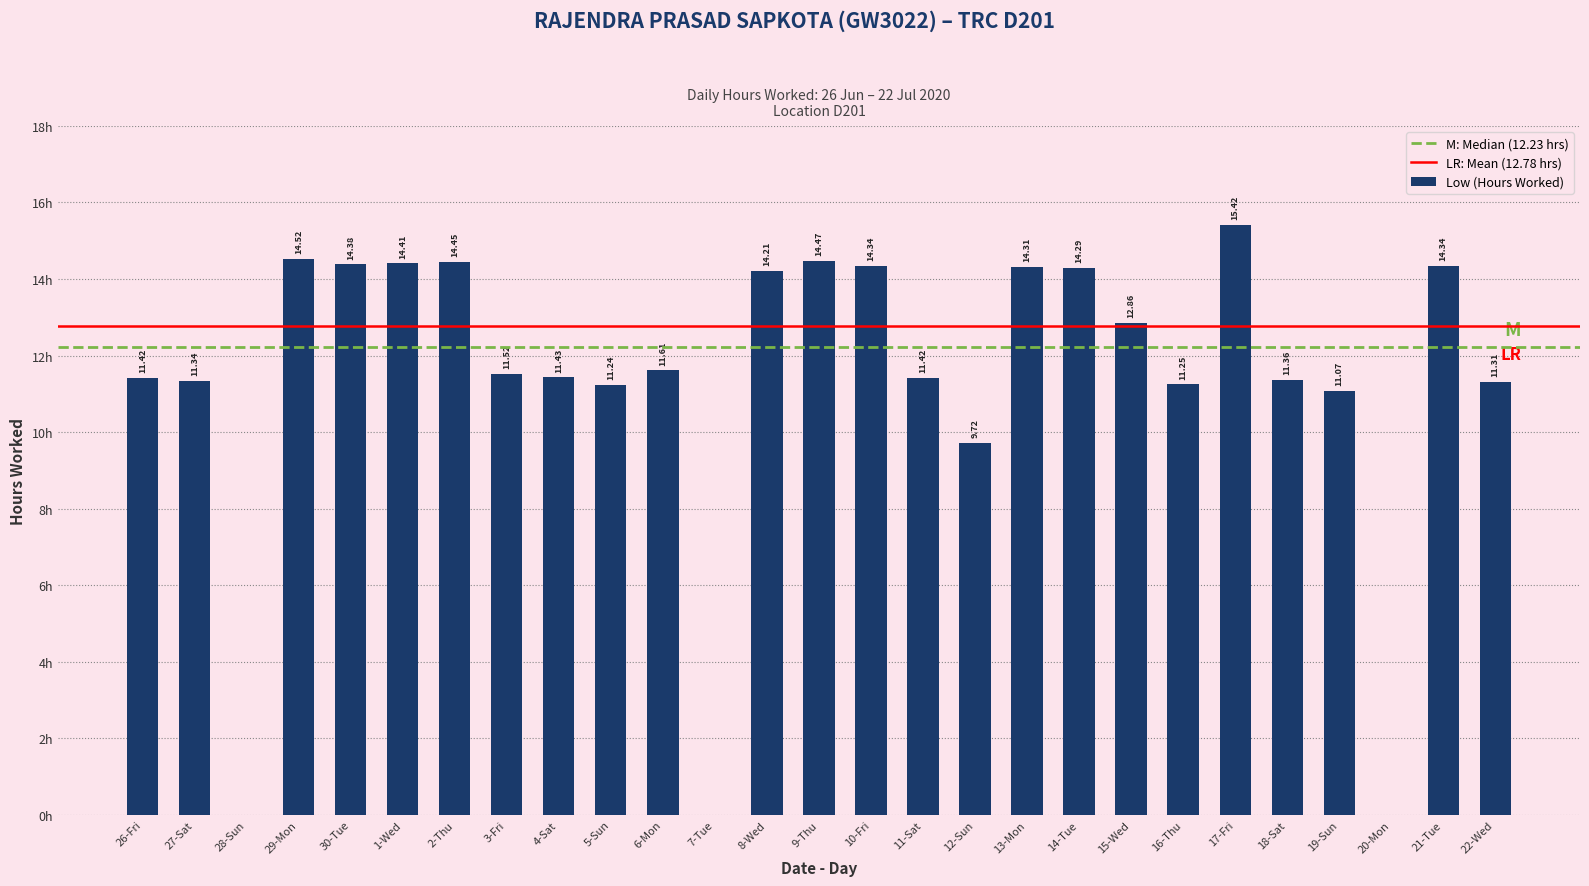

Between 3-Fri and 30-Tue, which is larger?

30-Tue